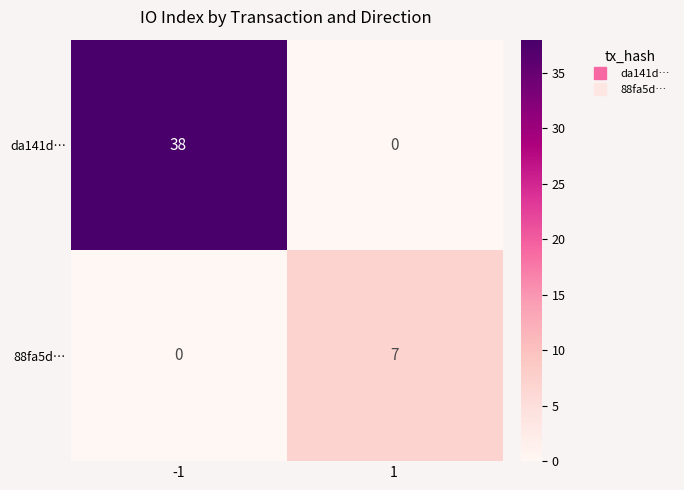

Reading left to right, transcribe all the data shown in this chart.

da141d…: 38	0
88fa5d…: 0	7